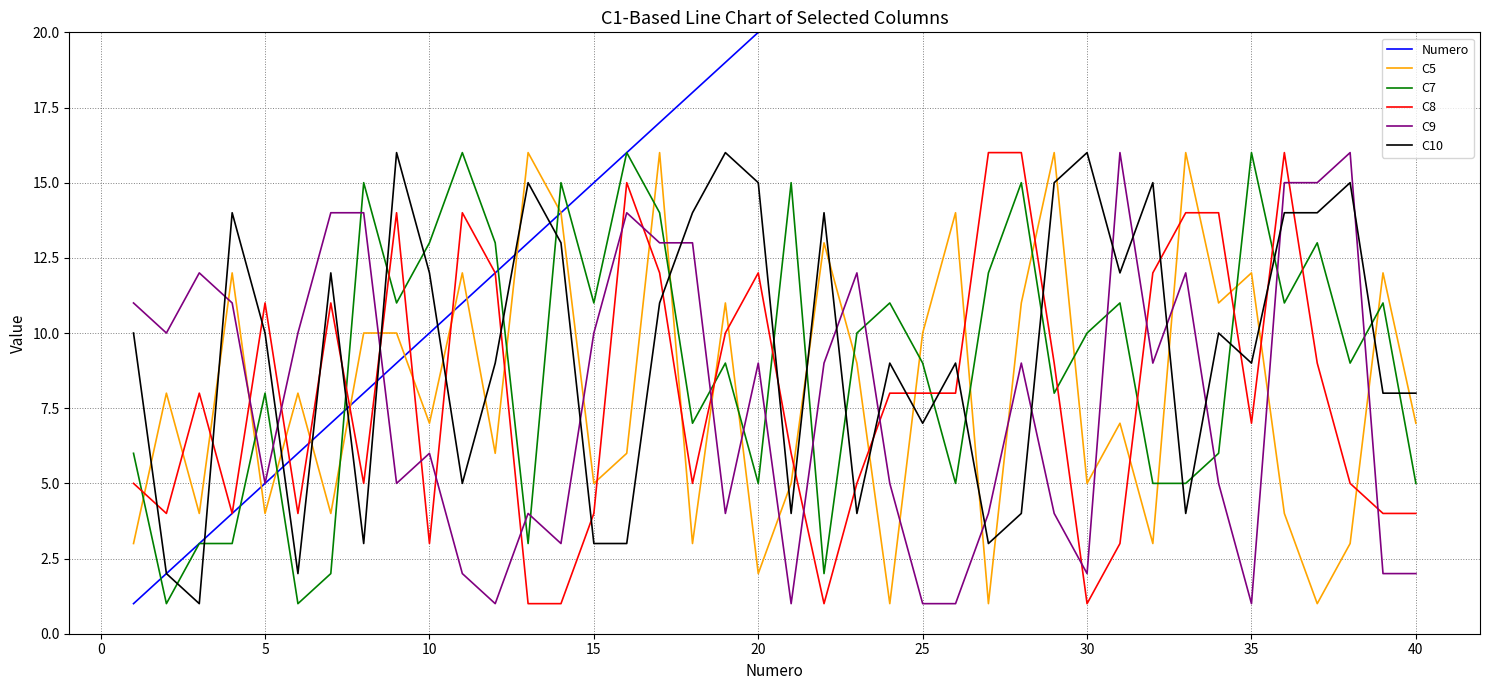

Is it true that C10 equals 8 at 40?

True